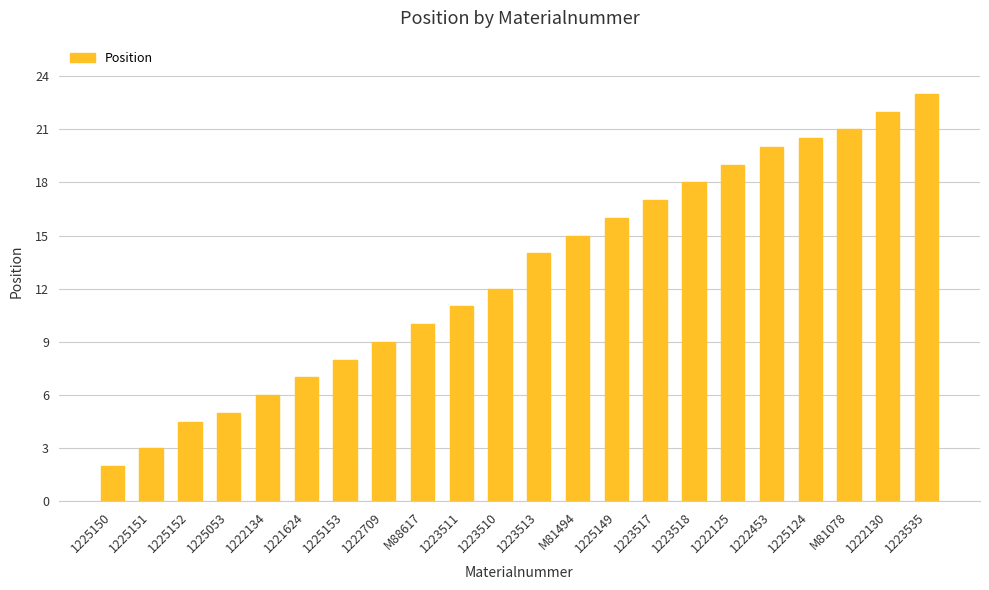

Reading left to right, extract all data points from this chart.

1225150=2.0	1225151=3.0	1225152=4.5	1225053=5.0	1222134=6.0	1221624=7.0	1225153=8.0	1222709=9.0	M88617=10.0	1223511=11.0	1223510=12.0	1223513=14.0	M81494=15.0	1225149=16.0	1223517=17.0	1223518=18.0	1222125=19.0	1222453=20.0	1225124=20.5	M81078=21.0	1222130=22.0	1223535=23.0